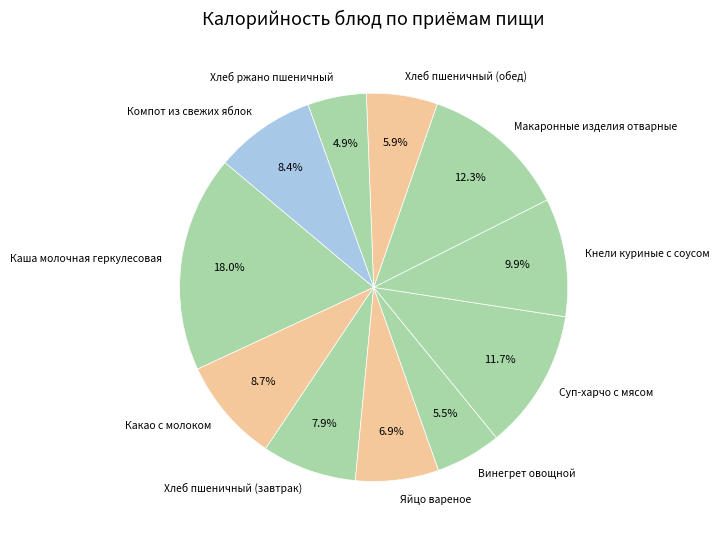

Which category has the biggest portion of the pie?

Каша молочная геркулесовая